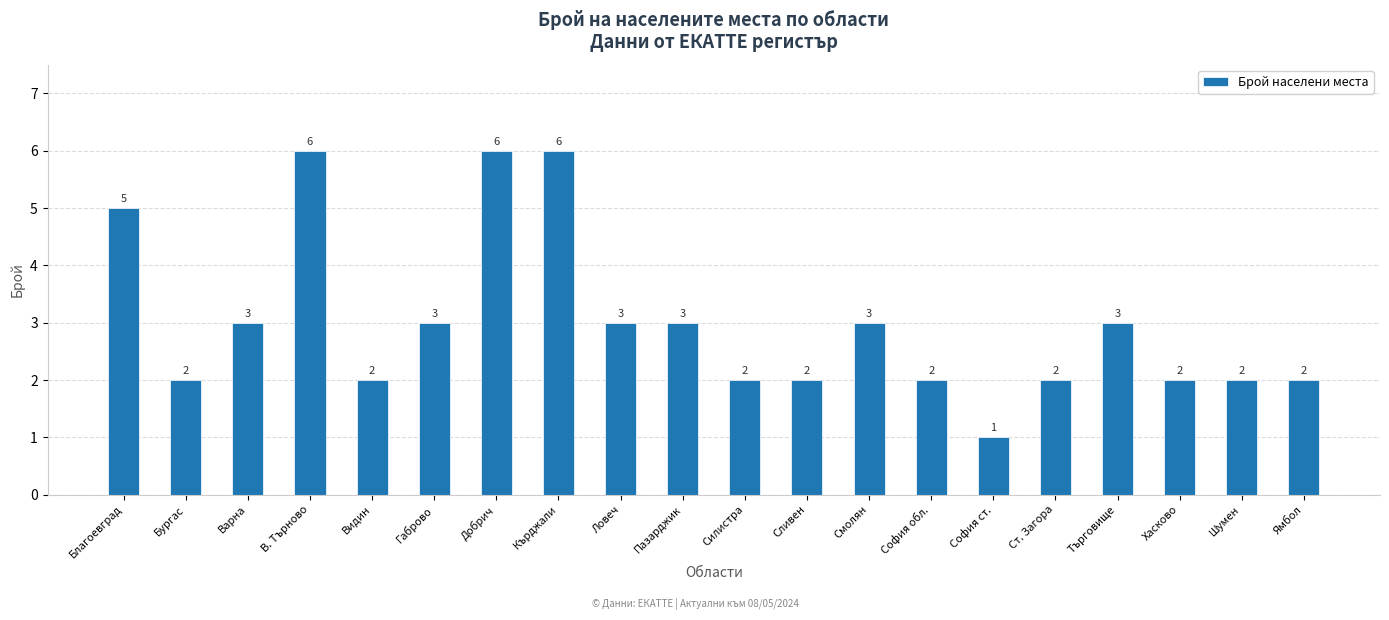

Which has a higher value, Благоевград or Смолян?

Благоевград